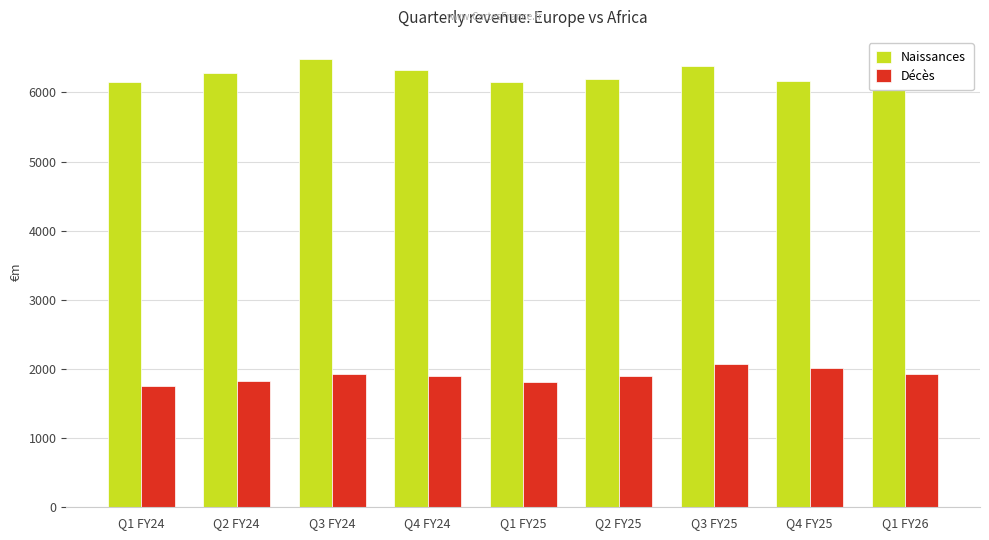

Are the bars grouped side by side (vs. stacked)?

Yes